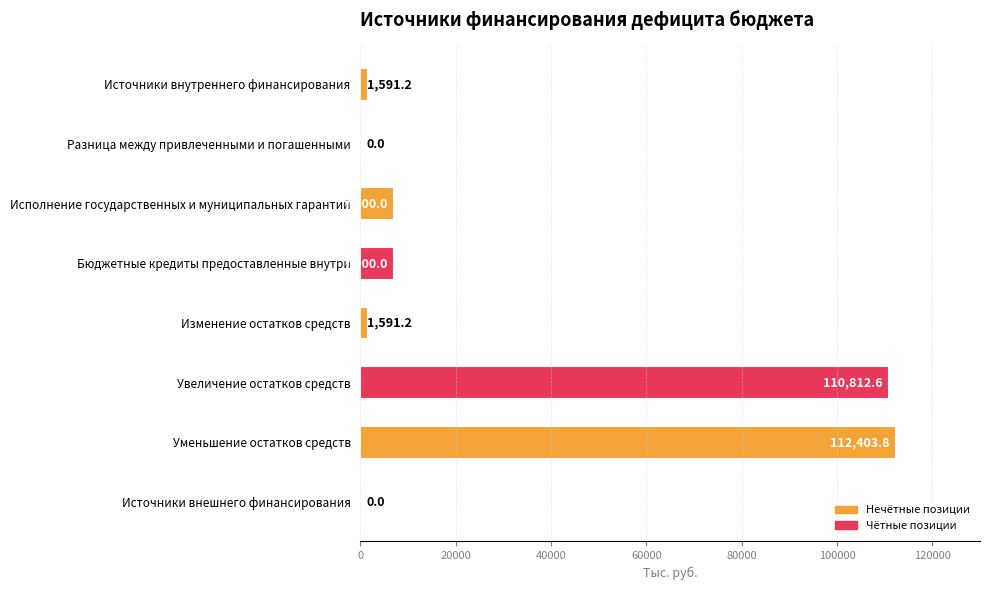

The value at Увеличение остатков средств is 192241.2. True or false?

False